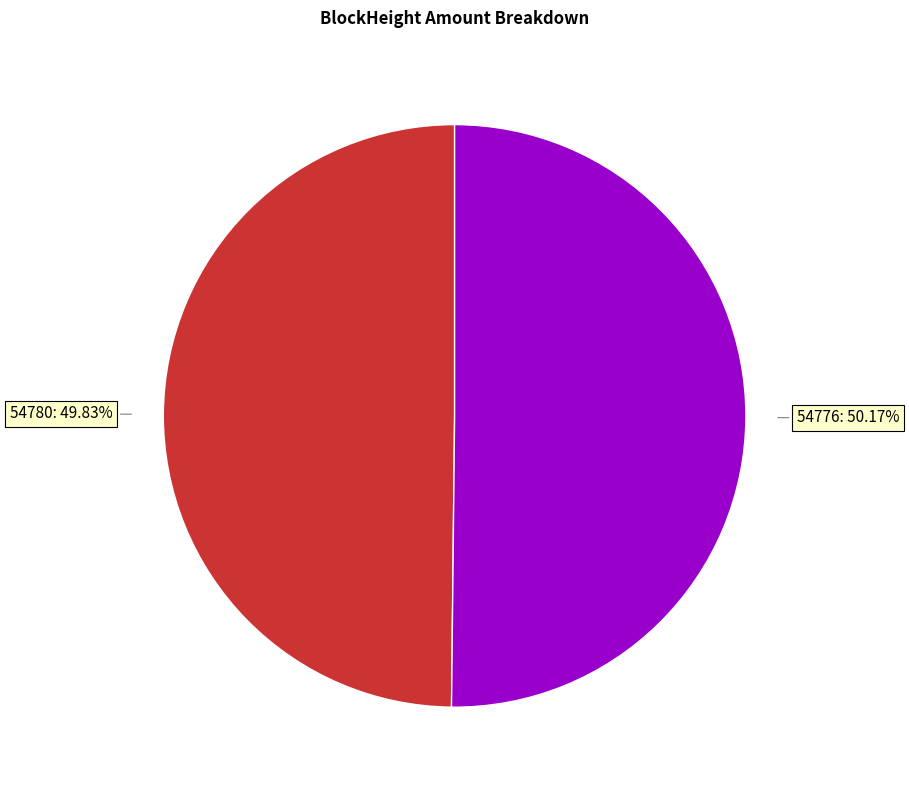

Does any single category account for the majority?

Yes